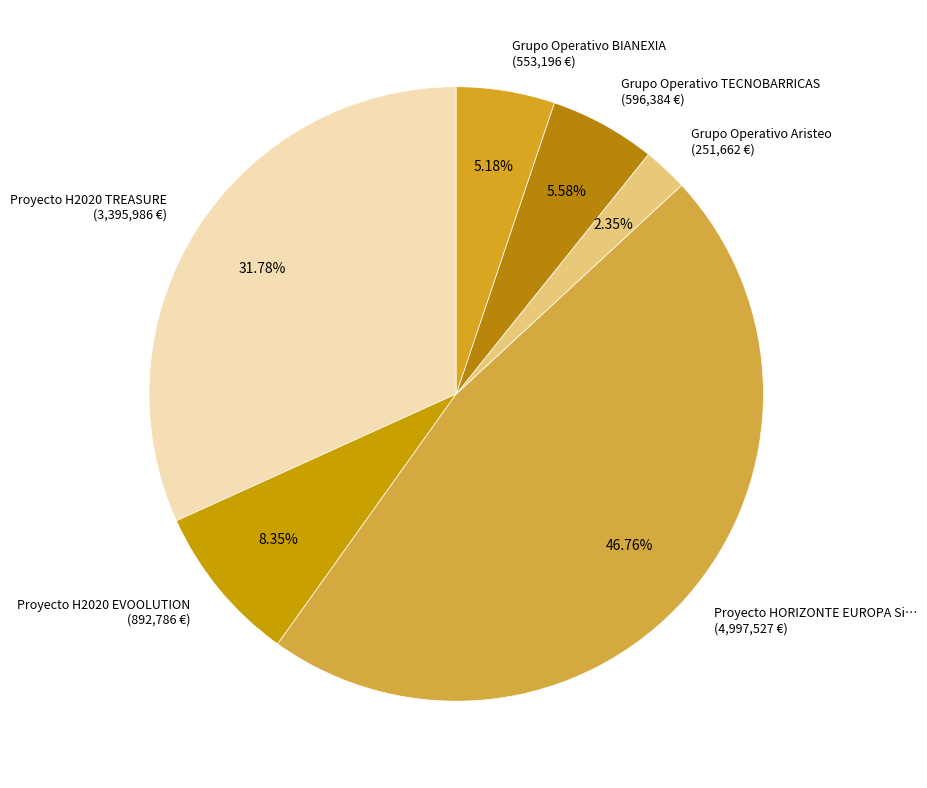

Do Grupo Operativo TECNOBARRICAS (596,384 €) and Proyecto H2020 TREASURE (3,395,986 €) together represent more than half of the pie?

No